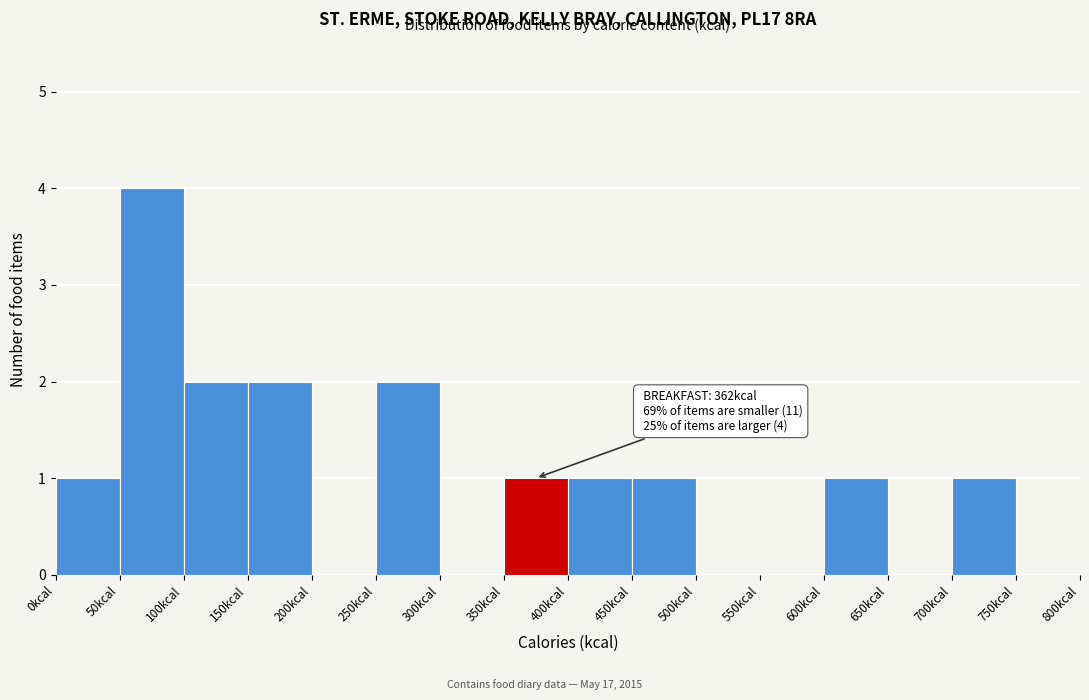

Which range on the x-axis has the tallest bar?

50 to 100